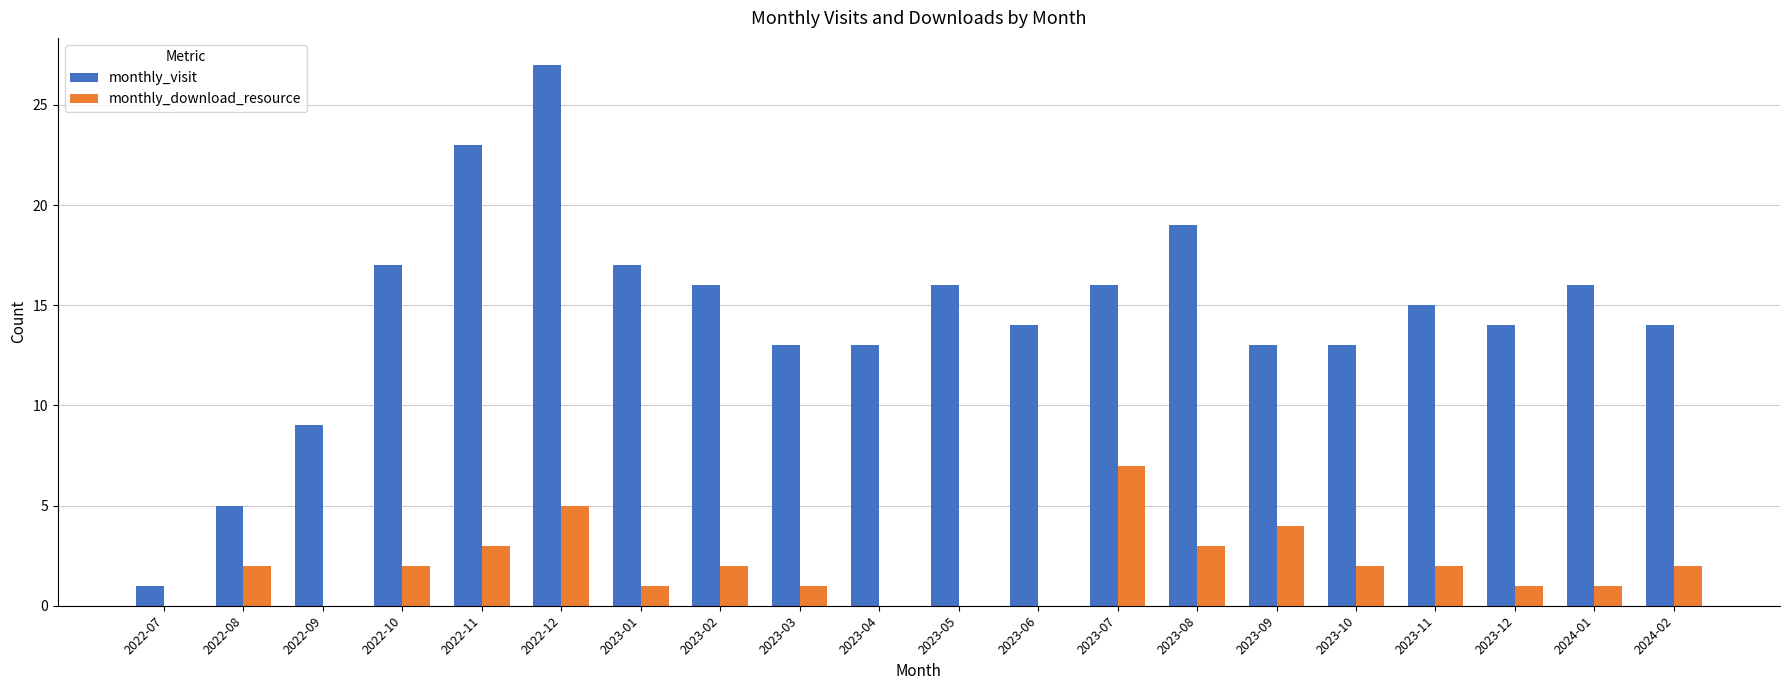

Which series changed the most between 2022-12 and 2023-07?

monthly_visit